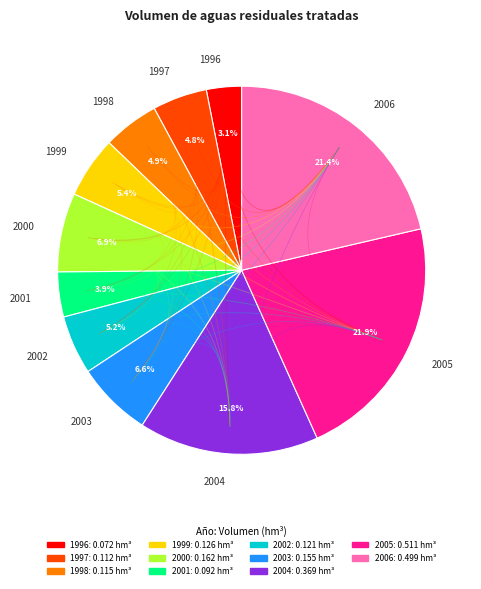

Is there any slice that represents more than half of the pie?

No